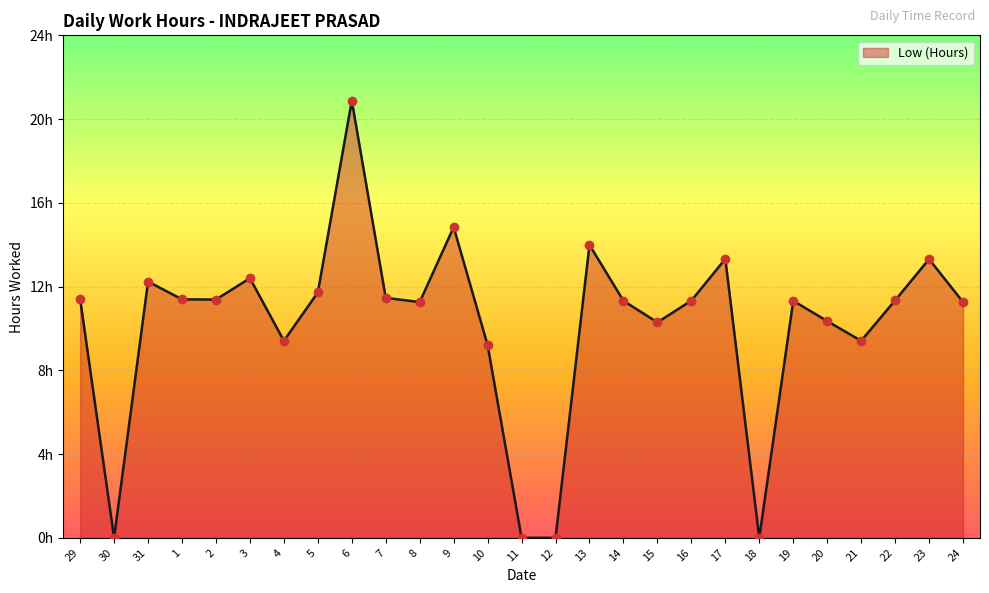

Approximately how many times larger is the value at 9 compared to 7?

1.3